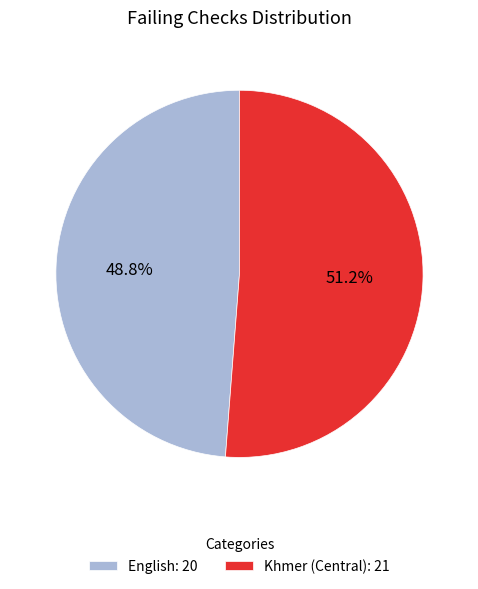

The English slice represents 49% of the pie. True or false?

True